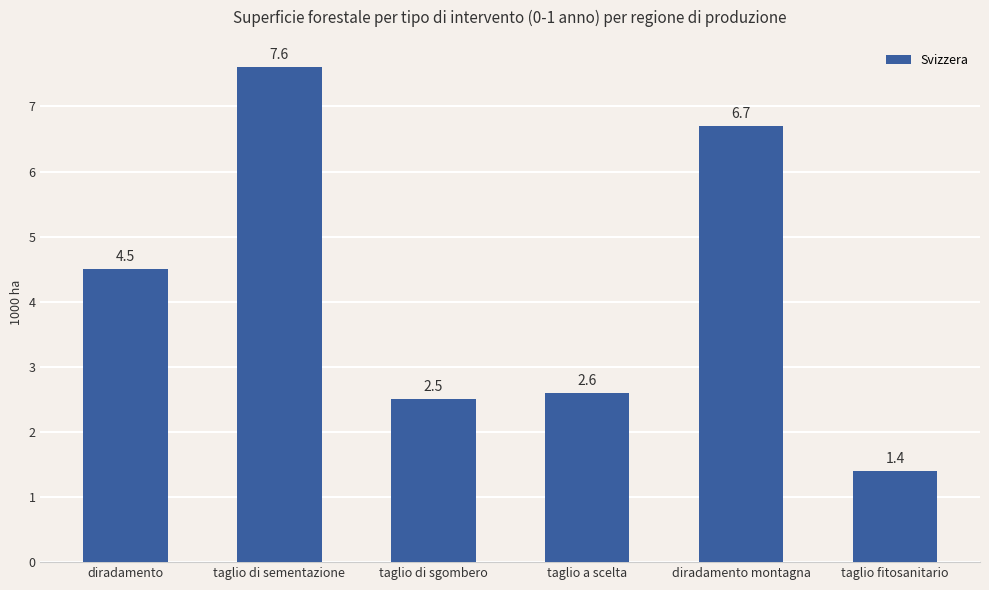

Reading left to right, list all the values displayed in this chart.

diradamento=4.5	taglio di sementazione=7.6	taglio di sgombero=2.5	taglio a scelta=2.6	diradamento montagna=6.7	taglio fitosanitario=1.4